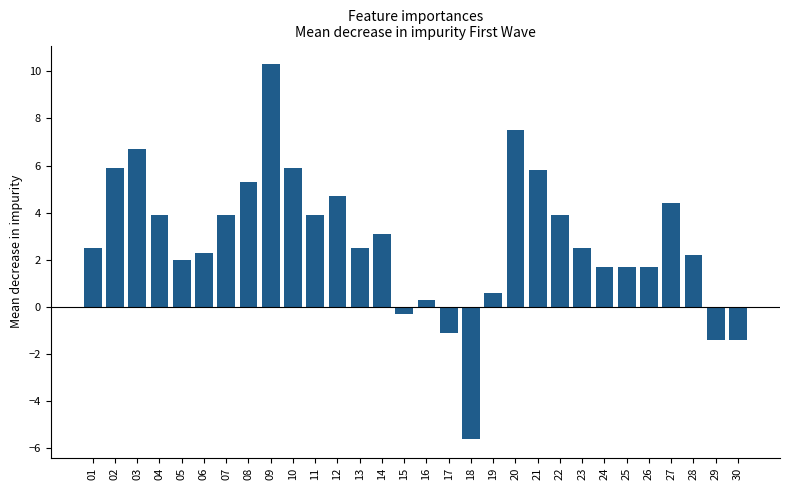

What is the sum of all values?

85.4